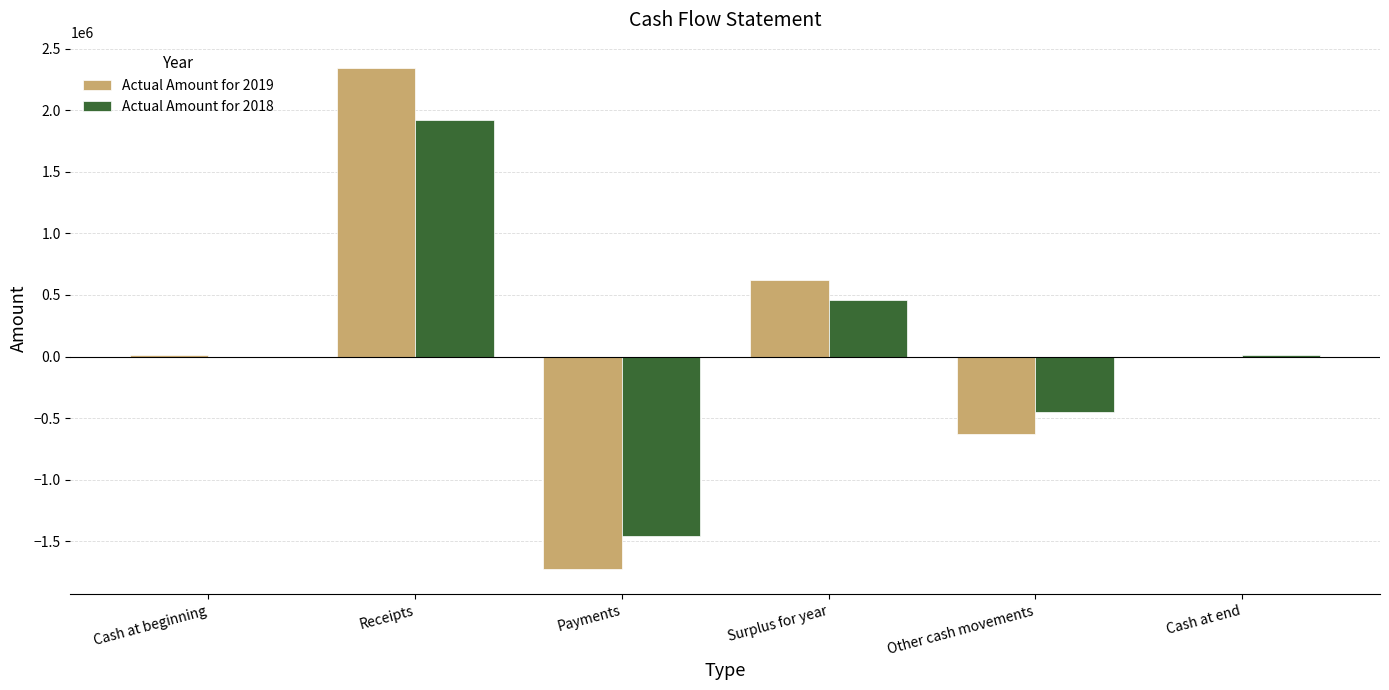

What value does the Actual Amount for 2018 series have at Payments?

-1459053